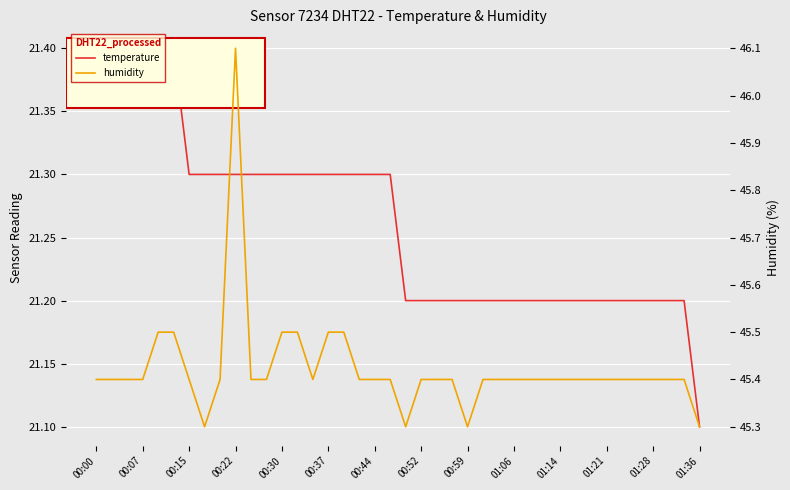

At which label does temperature reach its peak?

00:00